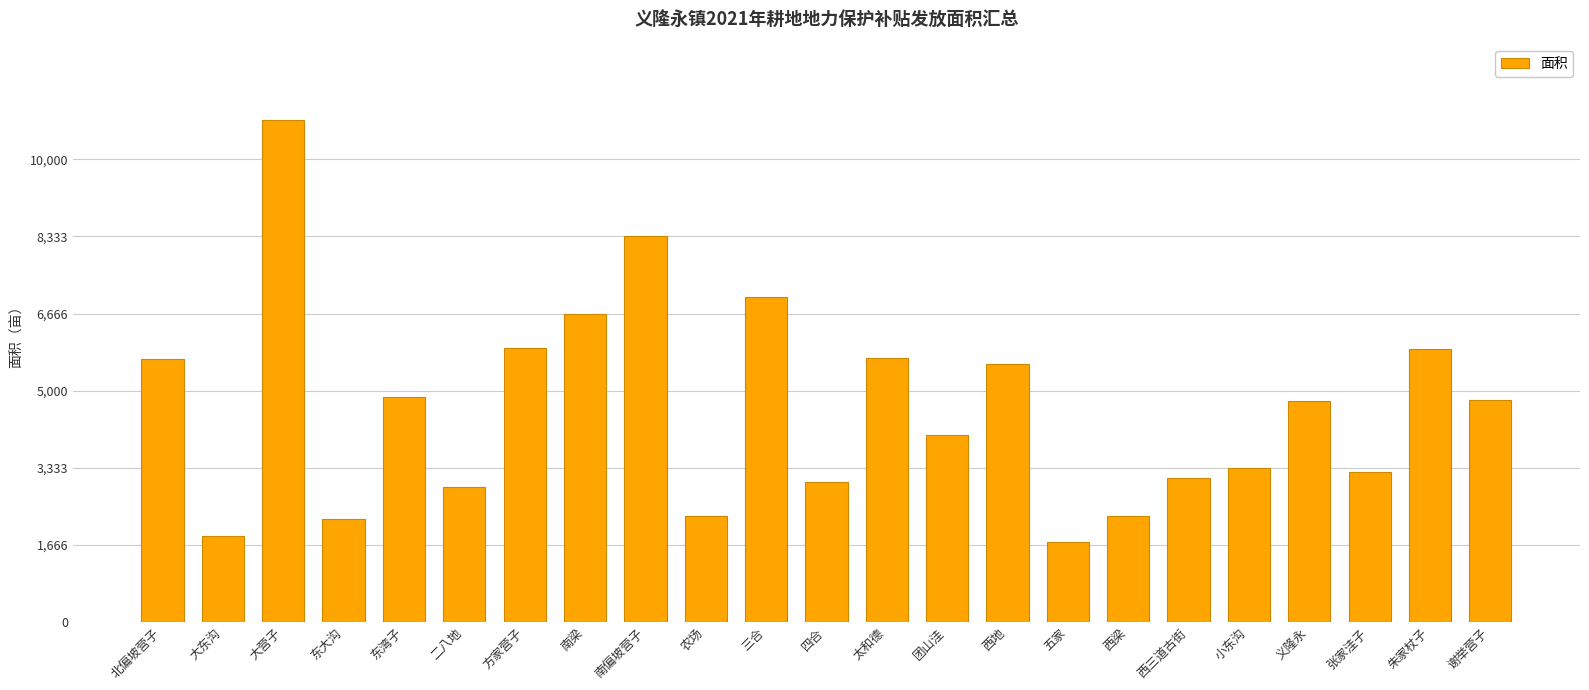

Which has a higher value, 方家营子 or 南偏坡营子?

南偏坡营子